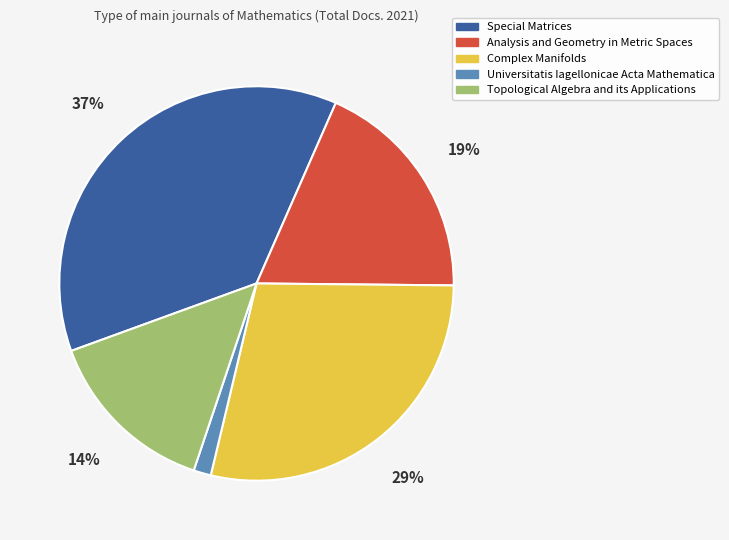

The Topological Algebra and its Applications slice represents 14% of the pie. True or false?

True